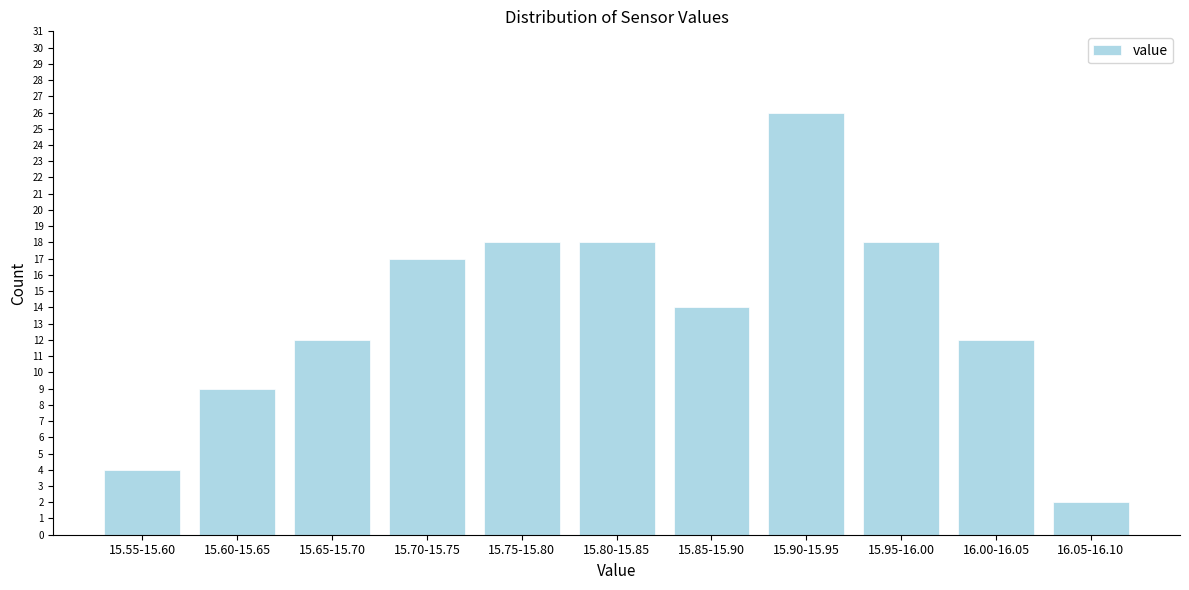

Reading left to right, what are all the values shown in this chart?

15.55-15.60=4	15.60-15.65=9	15.65-15.70=12	15.70-15.75=17	15.75-15.80=18	15.80-15.85=18	15.85-15.90=14	15.90-15.95=26	15.95-16.00=18	16.00-16.05=12	16.05-16.10=2